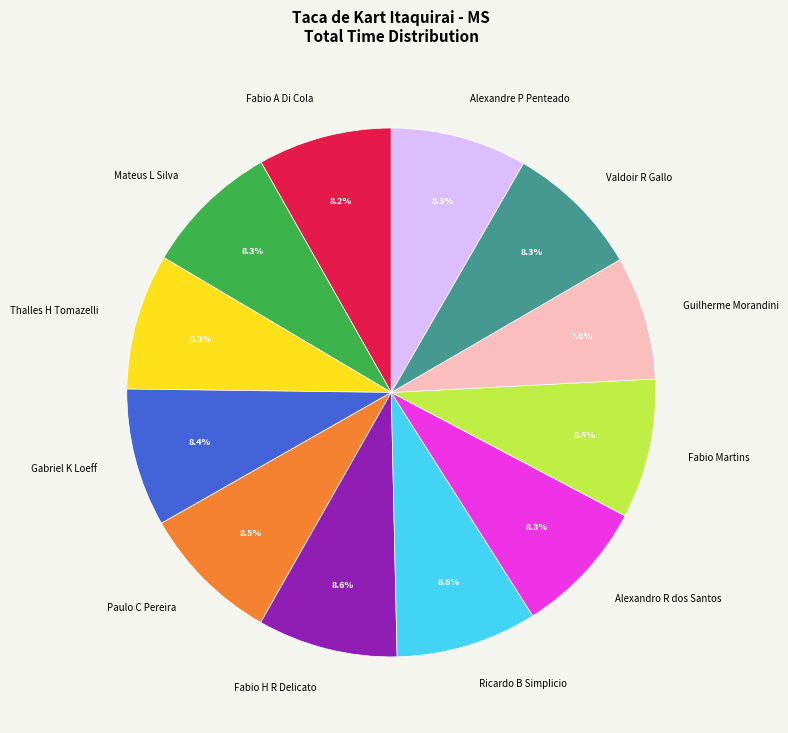

How many slices are in this pie chart?

12